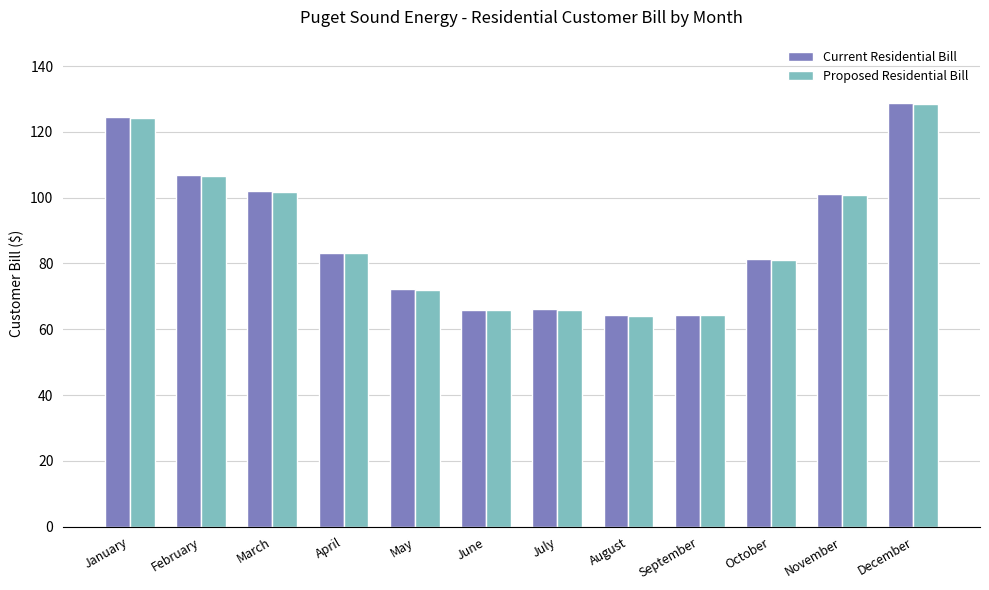

What is the difference between the highest and lowest values at May?

0.2